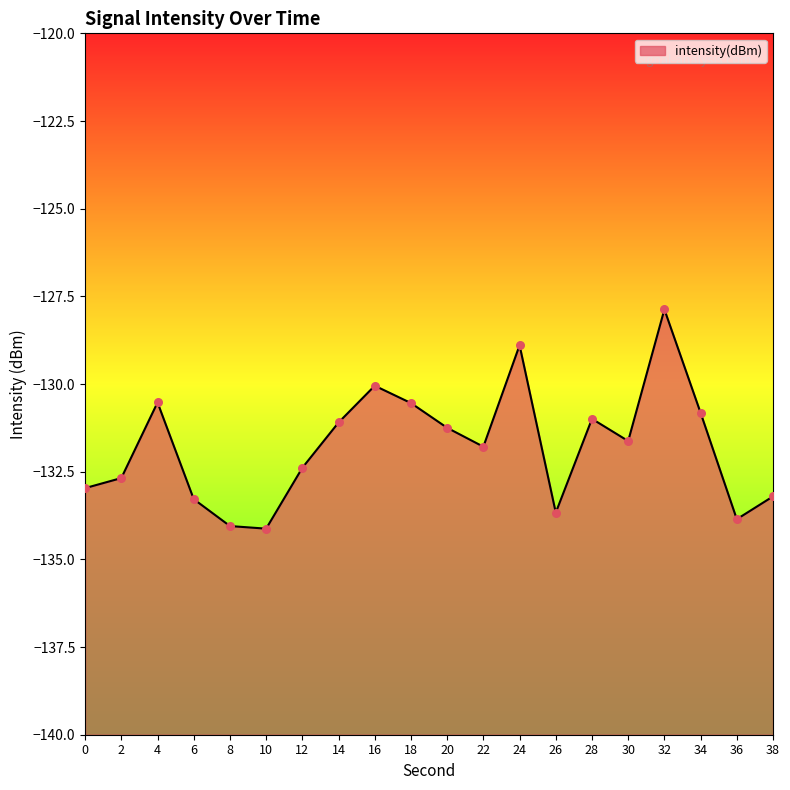

Between 36 and 20, which is larger?

20